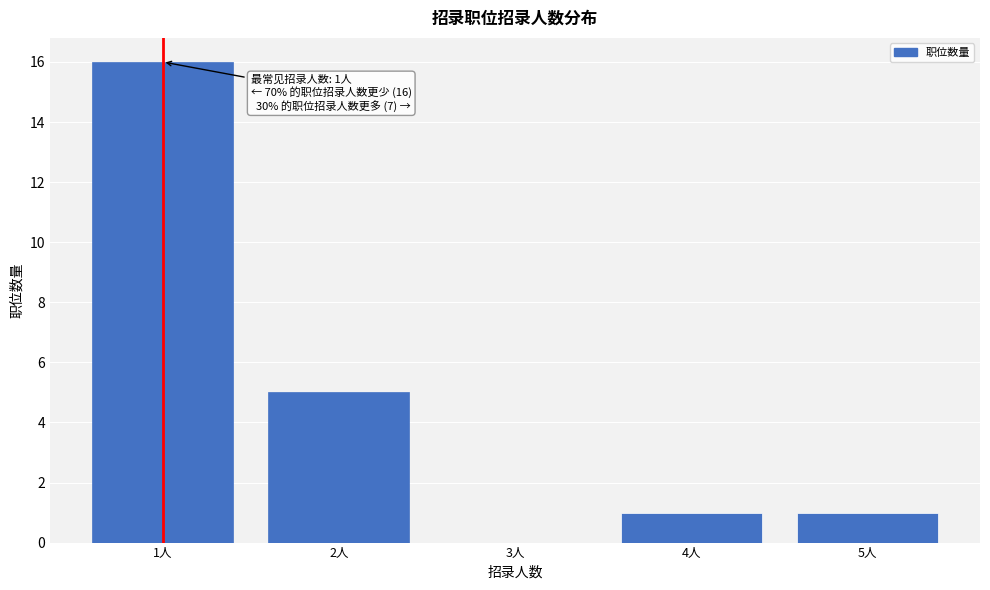

Reading left to right, what are all the values shown in this chart?

1人=16	2人=5	3人=0	4人=1	5人=1